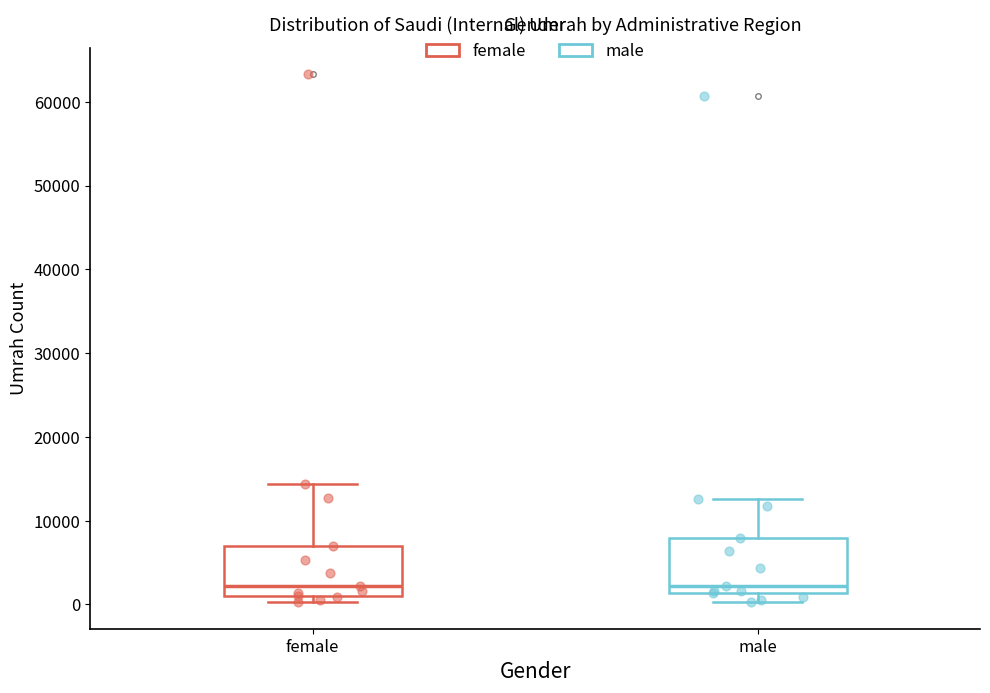

Where does the median line of the box for male sit on the y-axis? The values are not printed on the chart, so give them approximately, as read against the axis.

2000